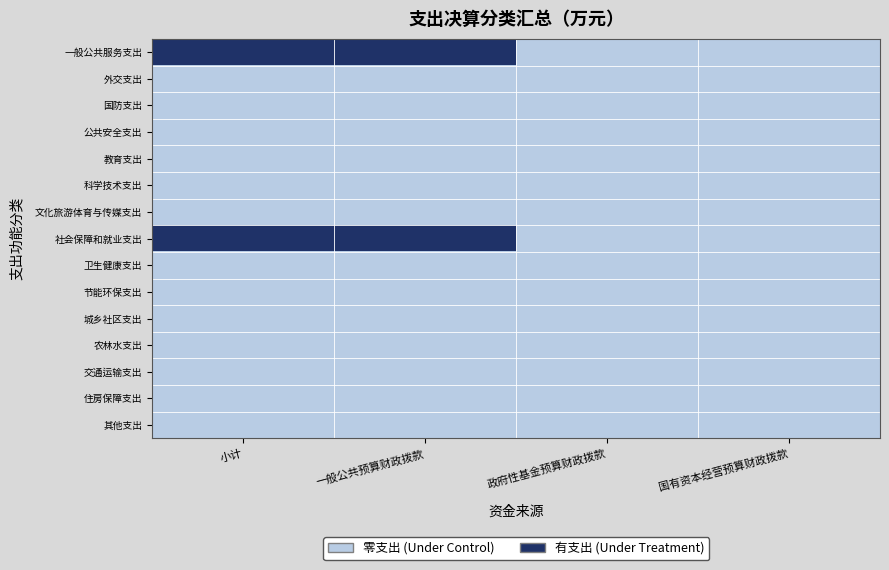

Reading left to right, transcribe all the data shown in this chart.

一般公共服务支出: 小计=1	一般公共预算财政拨款=1	政府性基金预算财政拨款=0	国有资本经营预算财政拨款=0
外交支出: 小计=0	一般公共预算财政拨款=0	政府性基金预算财政拨款=0	国有资本经营预算财政拨款=0
国防支出: 小计=0	一般公共预算财政拨款=0	政府性基金预算财政拨款=0	国有资本经营预算财政拨款=0
公共安全支出: 小计=0	一般公共预算财政拨款=0	政府性基金预算财政拨款=0	国有资本经营预算财政拨款=0
教育支出: 小计=0	一般公共预算财政拨款=0	政府性基金预算财政拨款=0	国有资本经营预算财政拨款=0
科学技术支出: 小计=0	一般公共预算财政拨款=0	政府性基金预算财政拨款=0	国有资本经营预算财政拨款=0
文化旅游体育与传媒支出: 小计=0	一般公共预算财政拨款=0	政府性基金预算财政拨款=0	国有资本经营预算财政拨款=0
社会保障和就业支出: 小计=1	一般公共预算财政拨款=1	政府性基金预算财政拨款=0	国有资本经营预算财政拨款=0
卫生健康支出: 小计=0	一般公共预算财政拨款=0	政府性基金预算财政拨款=0	国有资本经营预算财政拨款=0
节能环保支出: 小计=0	一般公共预算财政拨款=0	政府性基金预算财政拨款=0	国有资本经营预算财政拨款=0
城乡社区支出: 小计=0	一般公共预算财政拨款=0	政府性基金预算财政拨款=0	国有资本经营预算财政拨款=0
农林水支出: 小计=0	一般公共预算财政拨款=0	政府性基金预算财政拨款=0	国有资本经营预算财政拨款=0
交通运输支出: 小计=0	一般公共预算财政拨款=0	政府性基金预算财政拨款=0	国有资本经营预算财政拨款=0
住房保障支出: 小计=0	一般公共预算财政拨款=0	政府性基金预算财政拨款=0	国有资本经营预算财政拨款=0
其他支出: 小计=0	一般公共预算财政拨款=0	政府性基金预算财政拨款=0	国有资本经营预算财政拨款=0